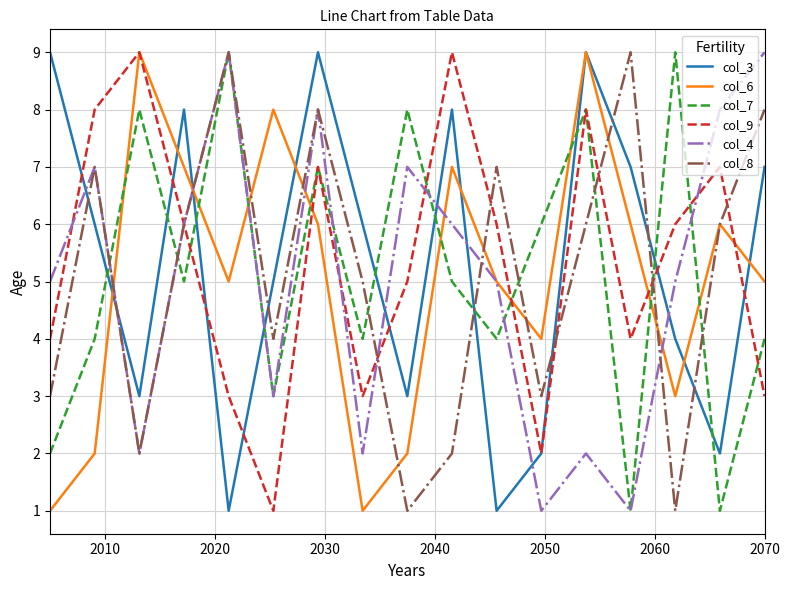

How many interior local valleys does the col_4 series have?

5